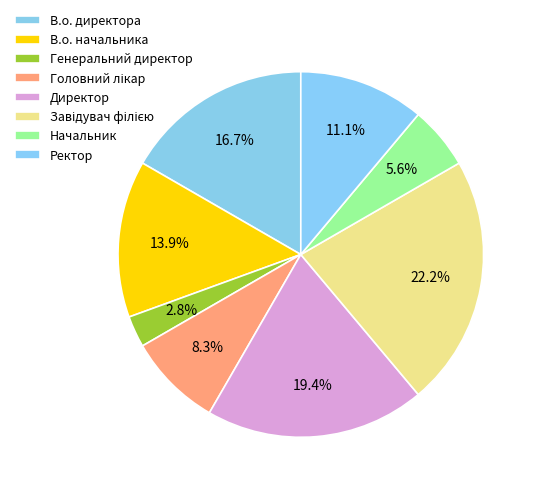

To the nearest percent, what percentage of the pie is Начальник?

6%